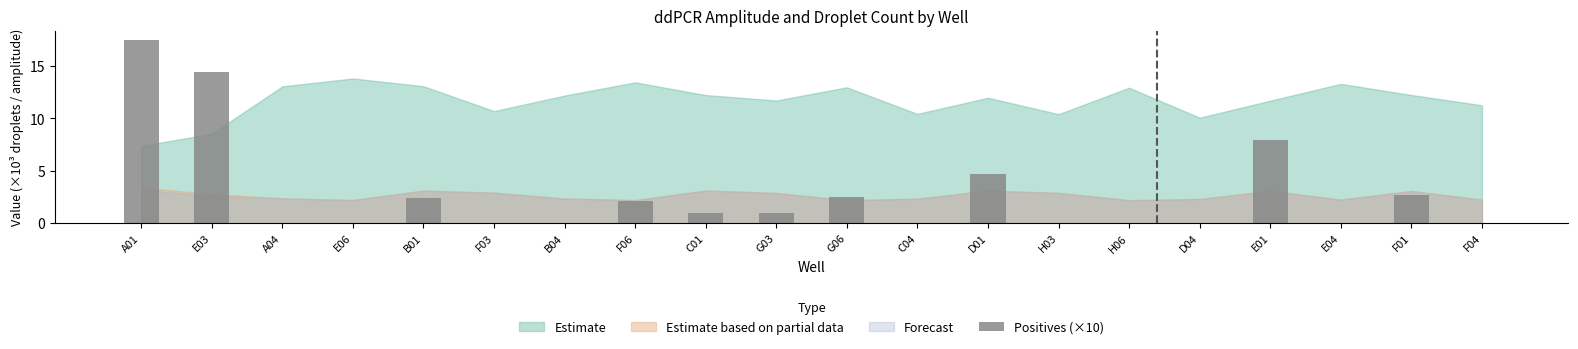

The chart shows a value of 0.0 at F04. True or false?

True